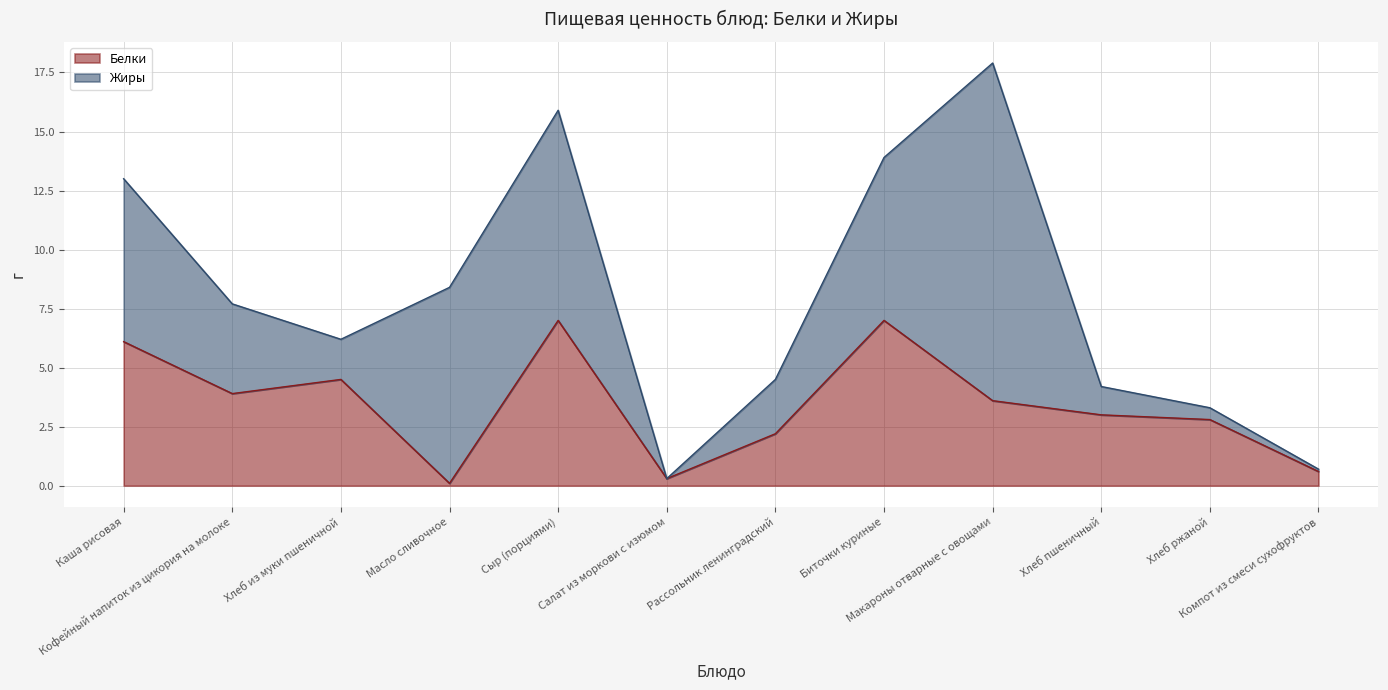

What is the label of the 5th point from the right?

Биточки куриные